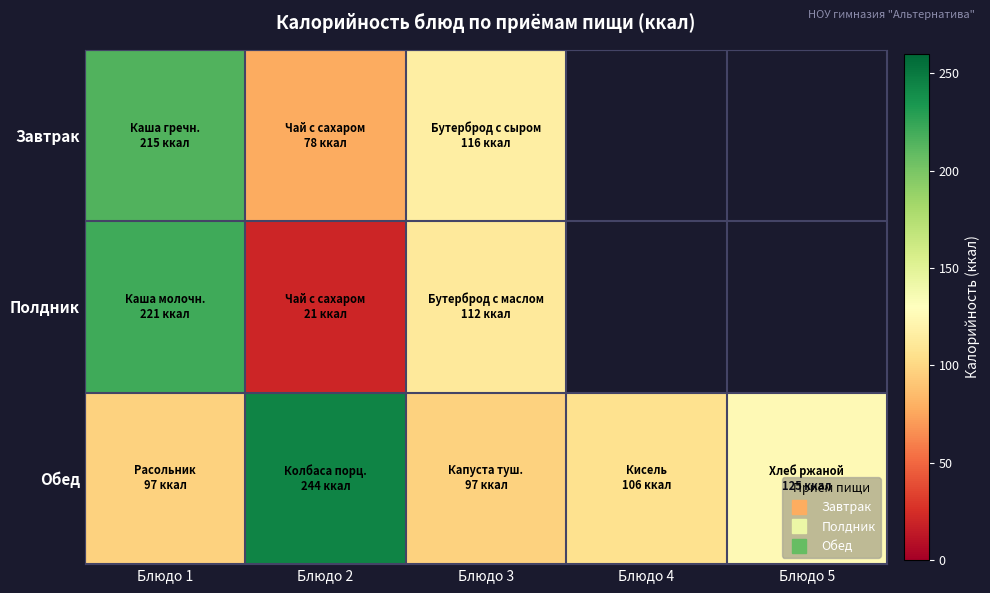

What is the sum of all Обед values?

669.0